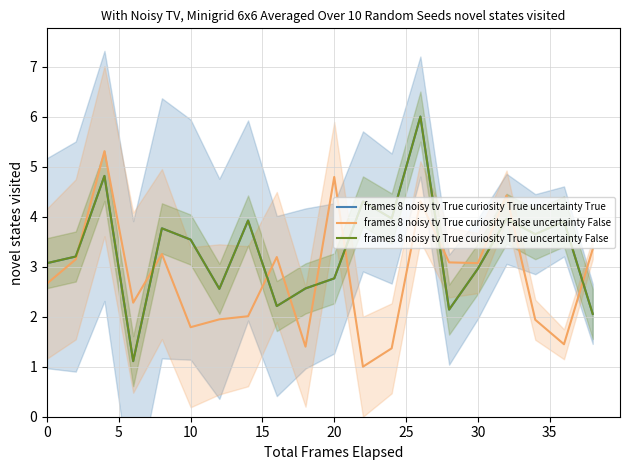

Reading left to right, extract all data points from this chart.

frames 8 noisy tv True curiosity True uncertainty True: 3.1	3.2	4.8	1.1	3.8	3.5	2.6	3.9	2.2	2.6	2.8	4.3	4.0	6.0	2.1	3.0	4.0	3.6	3.9	2.1
frames 8 noisy tv True curiosity False uncertainty False: 2.7	3.1	5.3	2.3	3.3	1.8	1.9	2.0	3.2	1.4	4.8	1.0	1.4	4.3	3.1	3.1	4.4	1.9	1.4	3.4
frames 8 noisy tv True curiosity True uncertainty False: 3.1	3.2	4.8	1.1	3.8	3.5	2.6	3.9	2.2	2.6	2.8	4.3	4.0	6.0	2.1	3.0	4.0	3.6	3.9	2.1